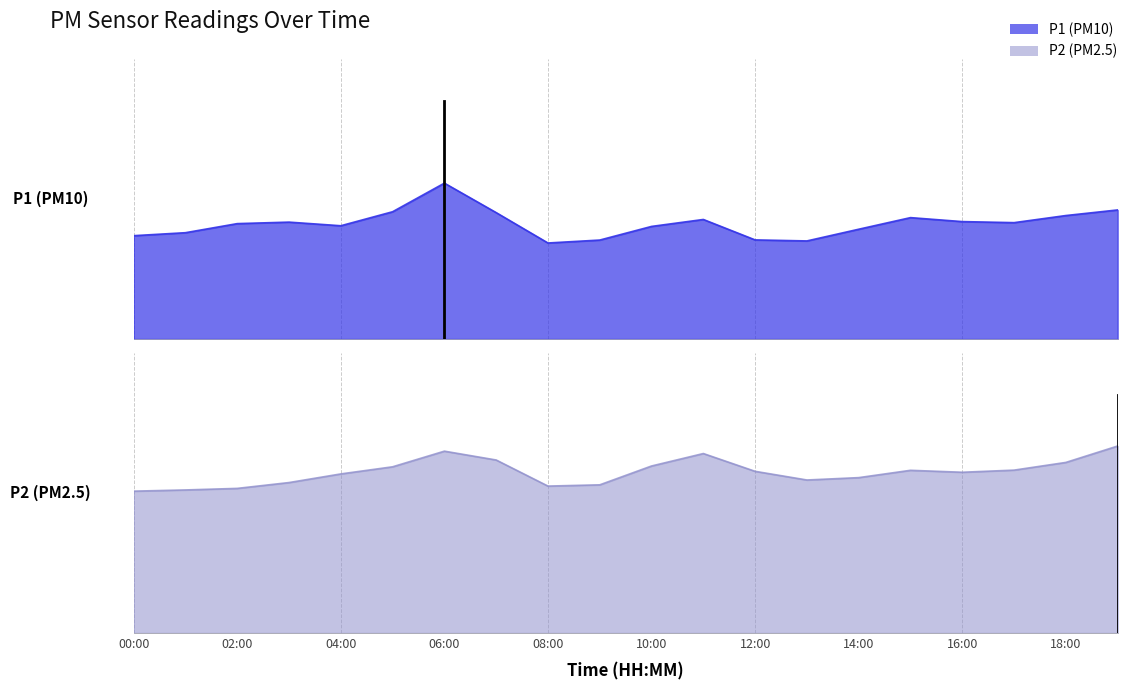

Where is P1 nearest to the value 7?

19:00